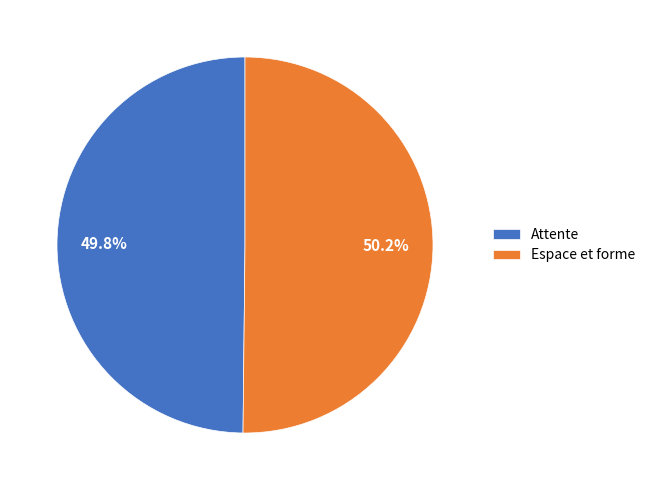

True or false: Attente accounts for 50% of the total.

True